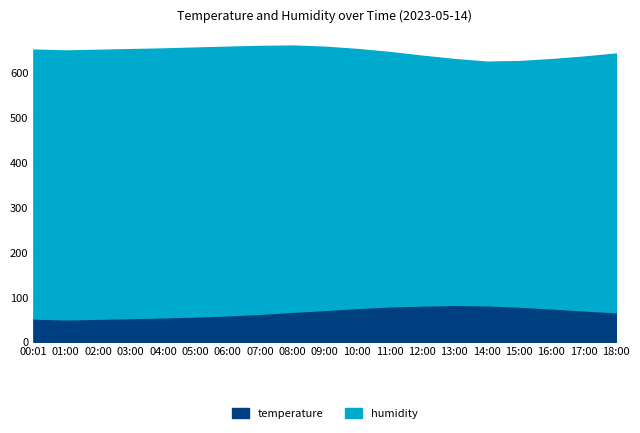

At which category does humidity reach its first local valley?

14:00